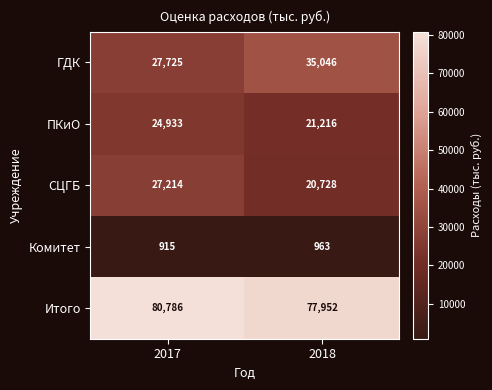

Read the ГДК value at 2017, to the nearest 100.

27700